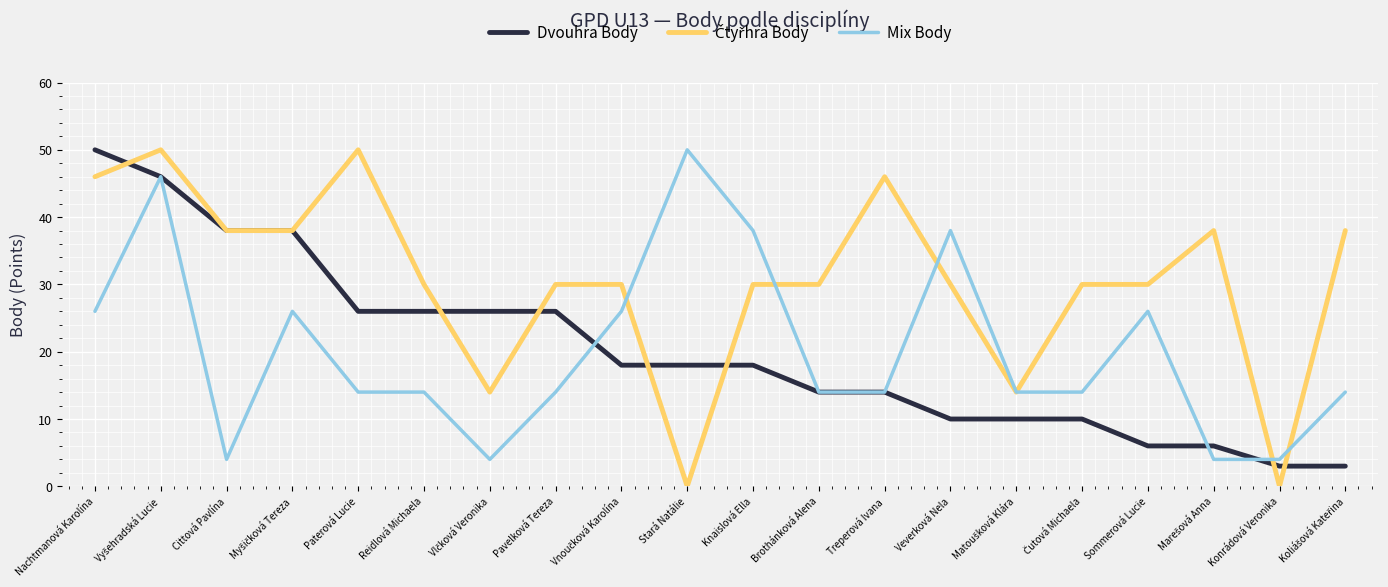

At which label does Mix Body reach its peak?

Stará Natálie